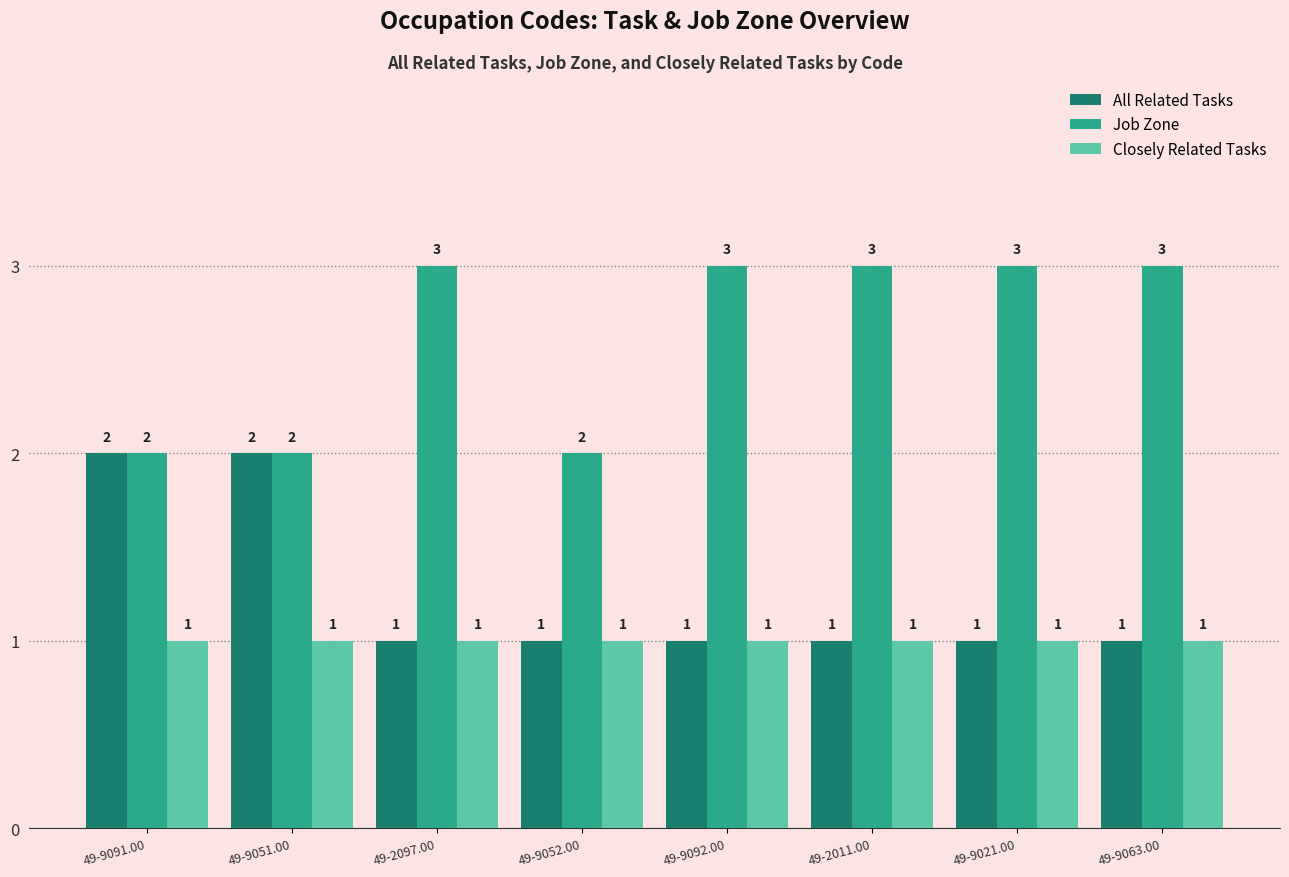

Reading right to left, extract all data points from this chart.

All Related Tasks: 49-9063.00=1	49-9021.00=1	49-2011.00=1	49-9092.00=1	49-9052.00=1	49-2097.00=1	49-9051.00=2	49-9091.00=2
Job Zone: 49-9063.00=3	49-9021.00=3	49-2011.00=3	49-9092.00=3	49-9052.00=2	49-2097.00=3	49-9051.00=2	49-9091.00=2
Closely Related Tasks: 49-9063.00=1	49-9021.00=1	49-2011.00=1	49-9092.00=1	49-9052.00=1	49-2097.00=1	49-9051.00=1	49-9091.00=1